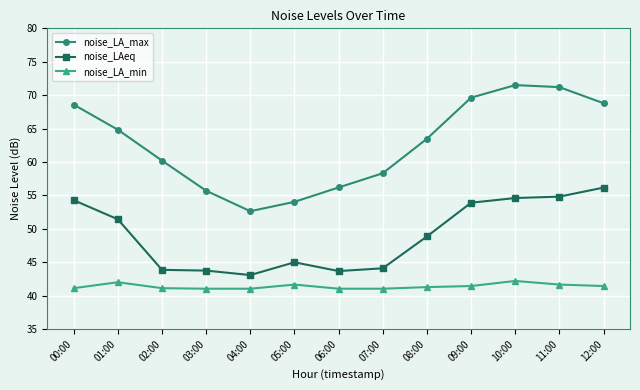

True or false: noise_LA_max and noise_LAeq intersect in this chart.

False